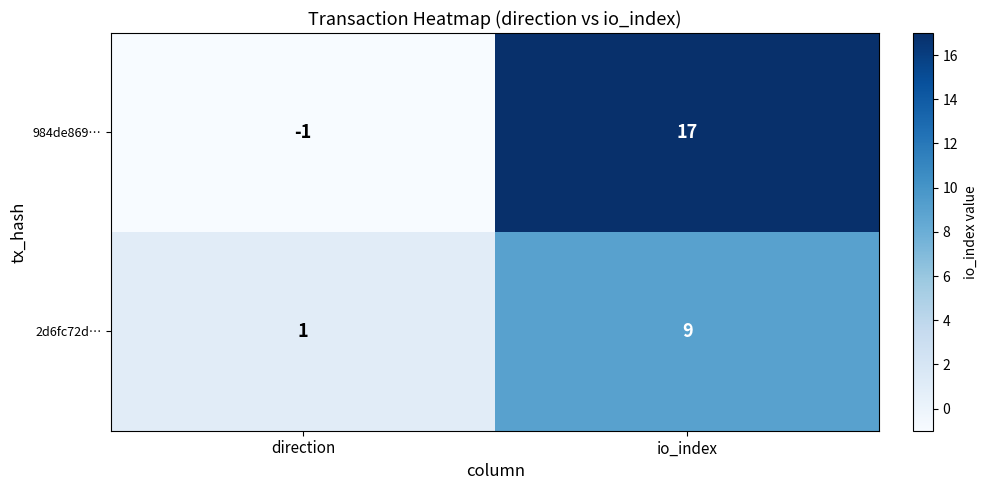

Rank the series by their maximum value, from highest to lowest.

984de869…, 2d6fc72d…